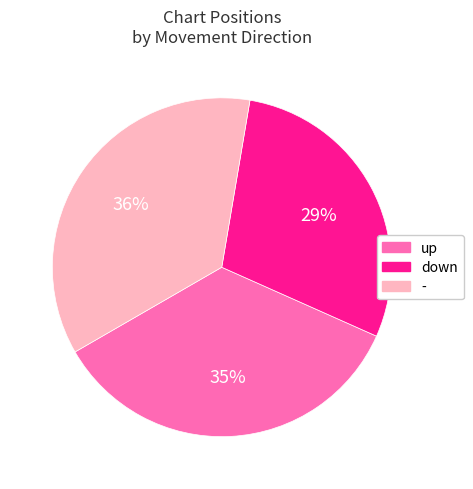

Is the sum of up and down greater than half?

Yes